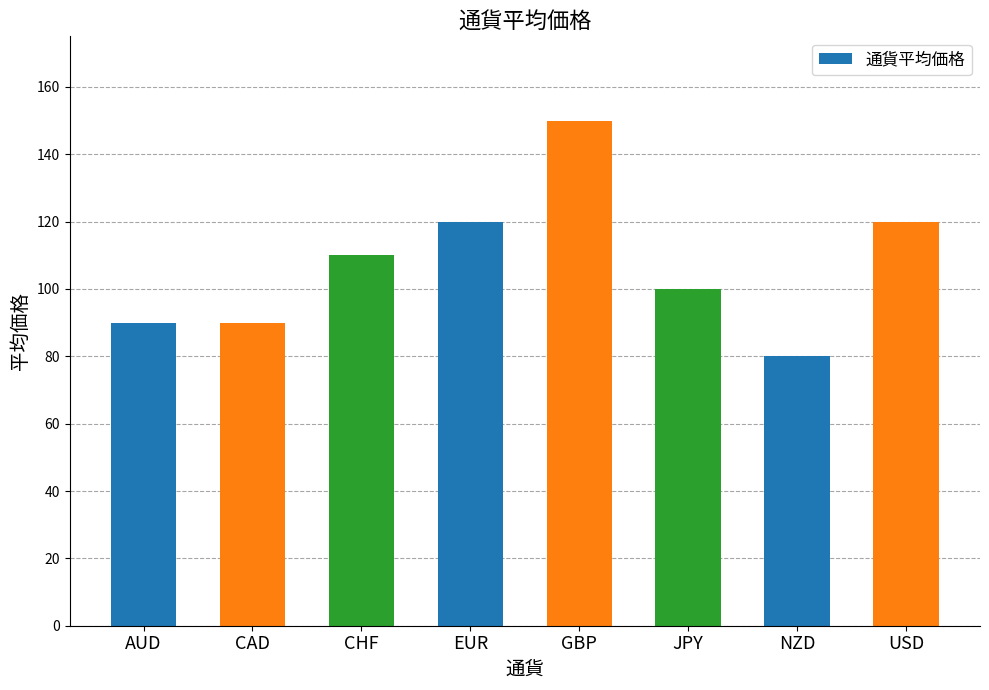

How many distinct data groups are displayed?

1